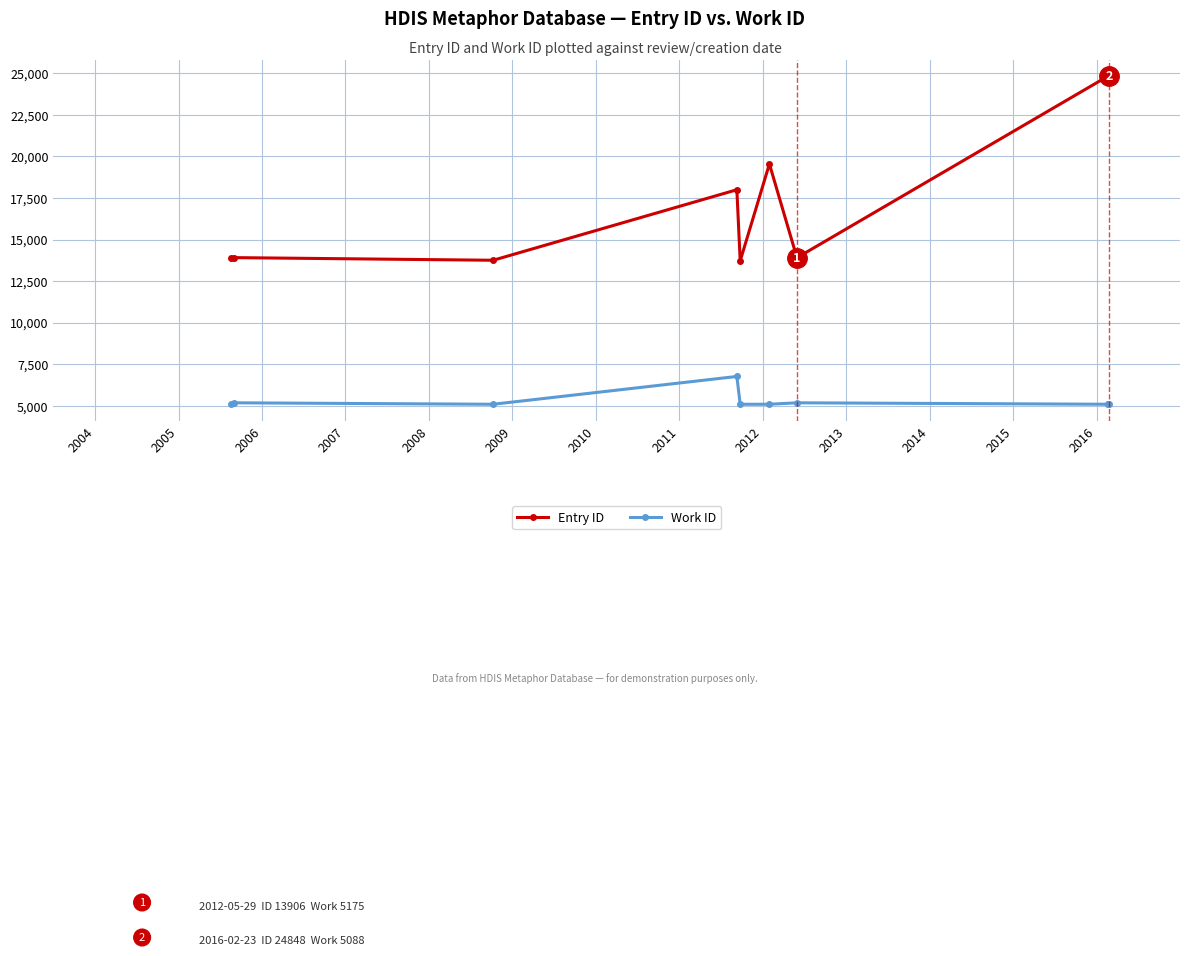

True or false: Work ID has a value of 1914 at 2008.

False